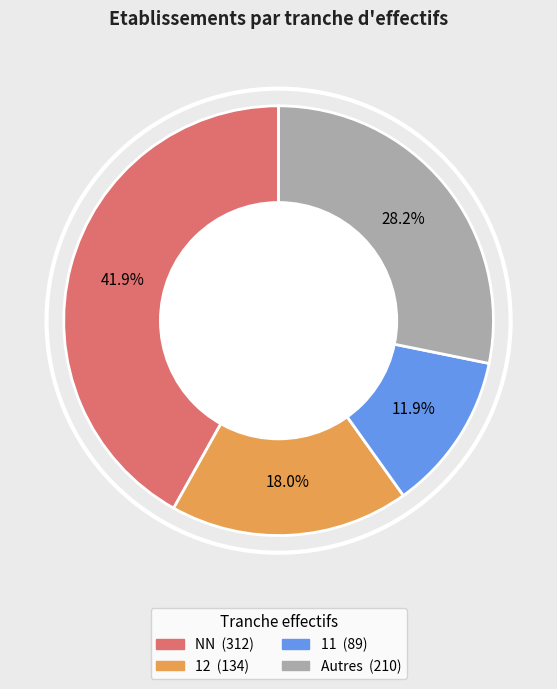

Is there any slice that represents more than half of the pie?

No